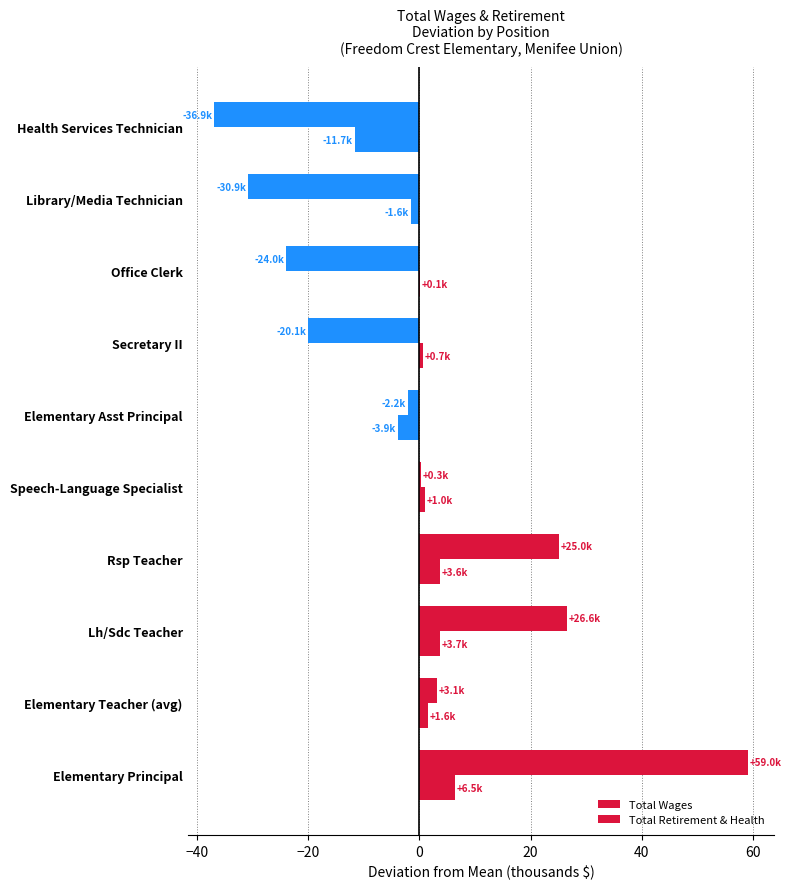

How many categories are shown in the chart?

10